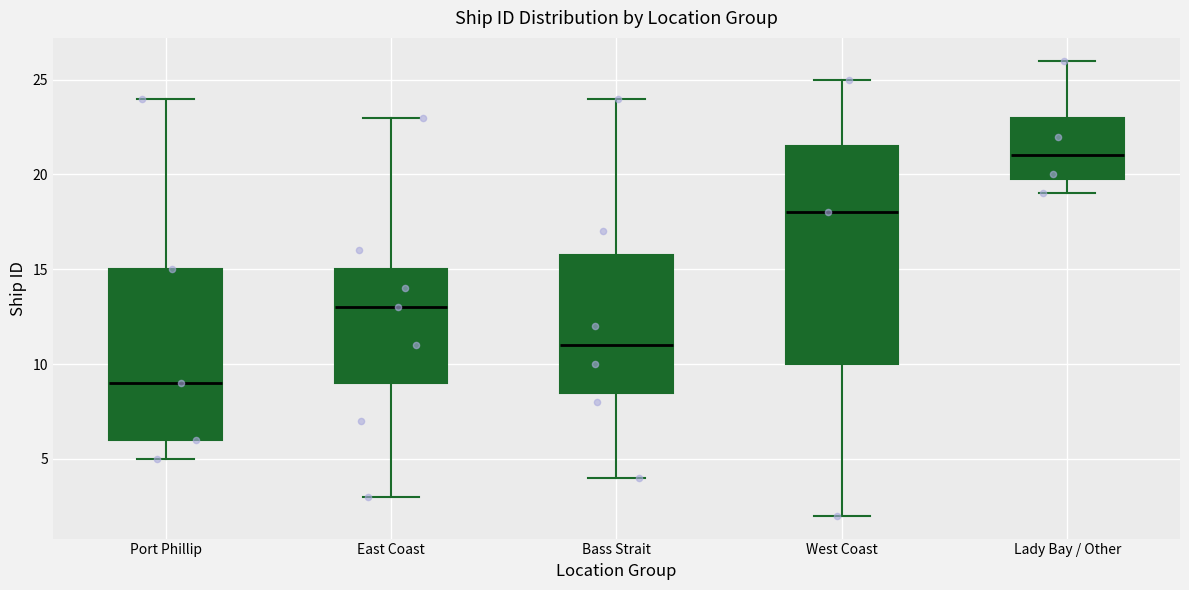

Which box's median line is the highest?

Lady Bay / Other